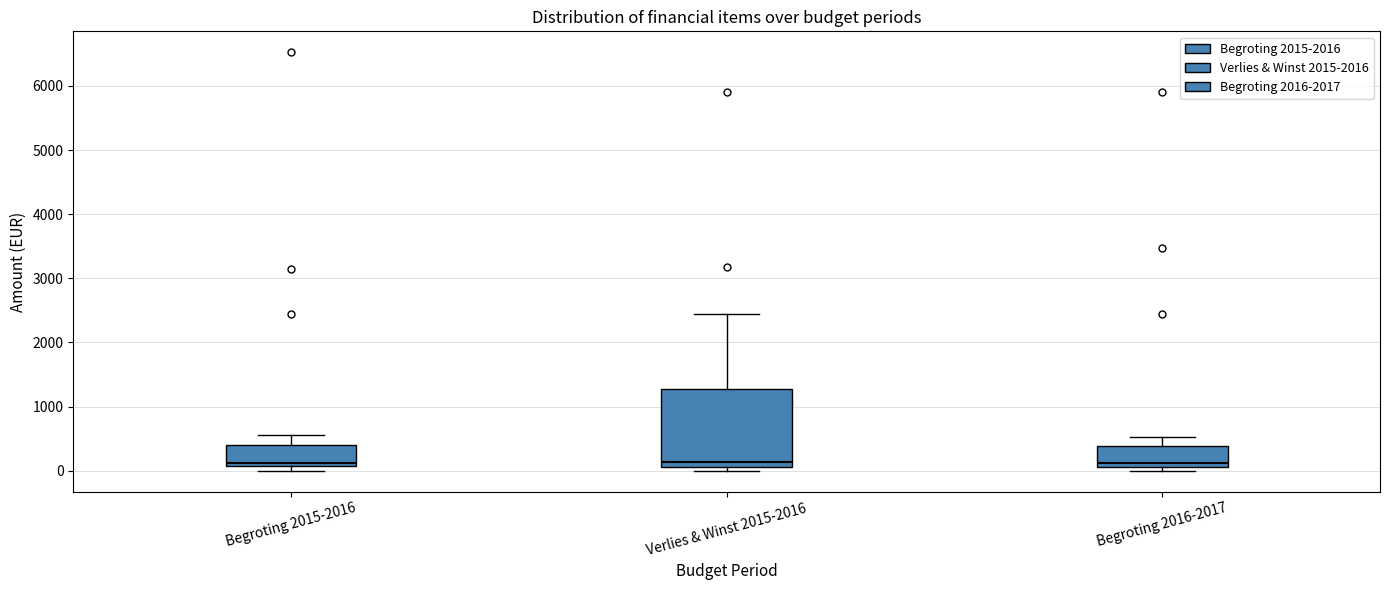

Reading left to right, read every box against the y-axis: the position of its median line, the range the box covers, and the ends of its whiskers. The values are not printed on the chart, so give them approximately, as read against the axis.

Begroting 2015-2016: median 100 (just above the box's lower edge), box 100 to 400, whiskers 0 to 600
Verlies & Winst 2015-2016: median 100 (just above the box's lower edge), box 100 to 1300, whiskers 0 to 2400
Begroting 2016-2017: median 100 (just above the box's lower edge), box 100 to 400, whiskers 0 to 500